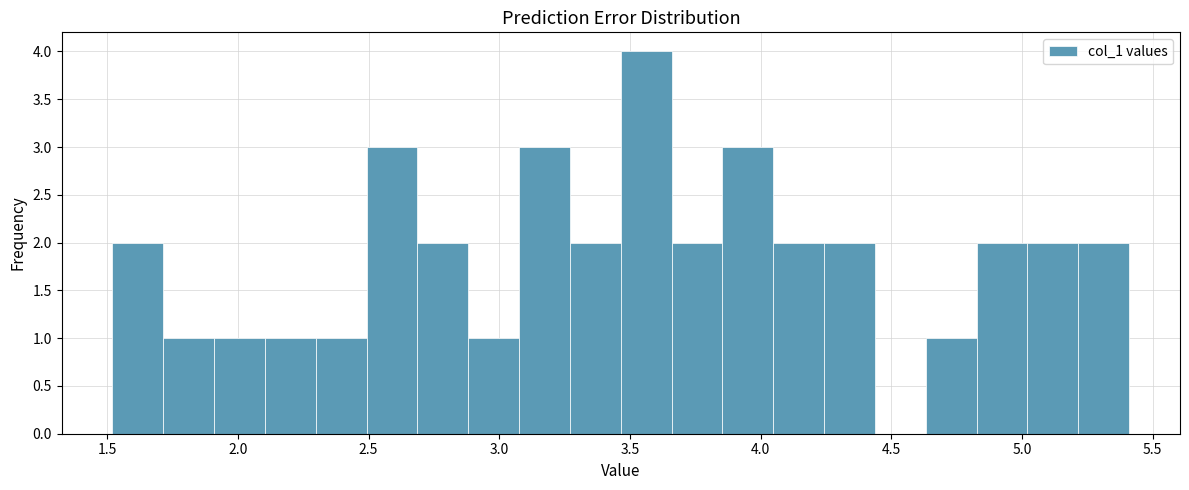

Around what value on the x-axis is the tallest bar? Give the approximate position of its centre, as read against the axis.

3.55